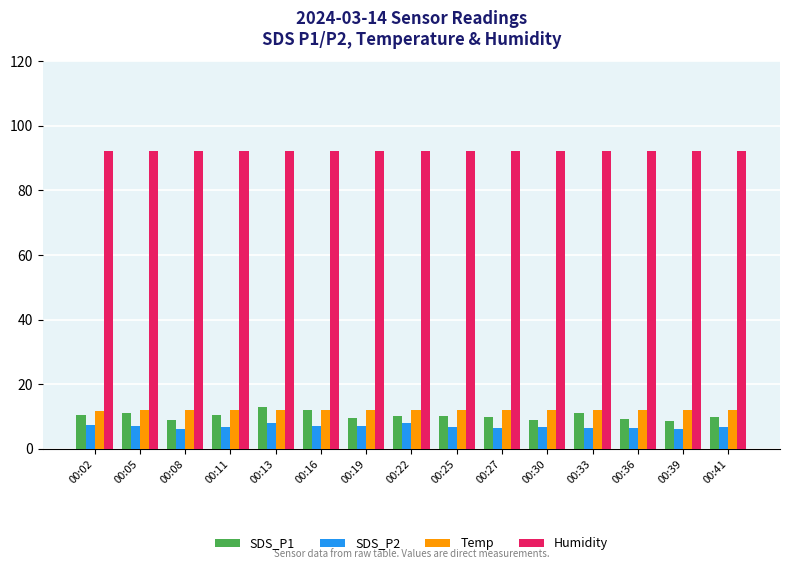

How many bars are there in each group?

4